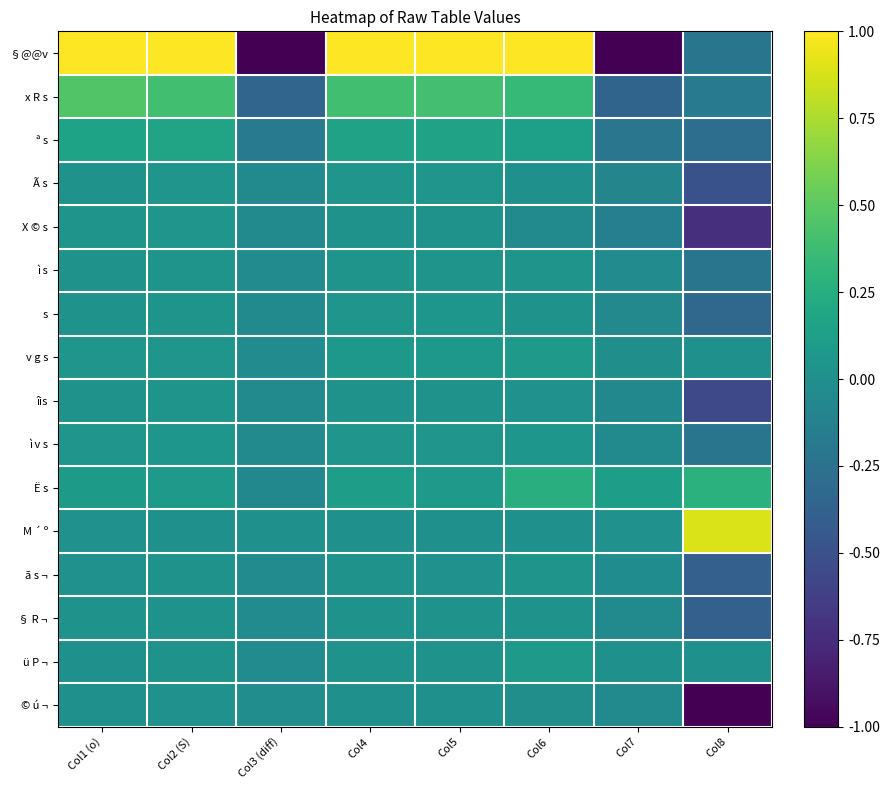

Between Col4 and Col2 (S), which is larger?

Col4